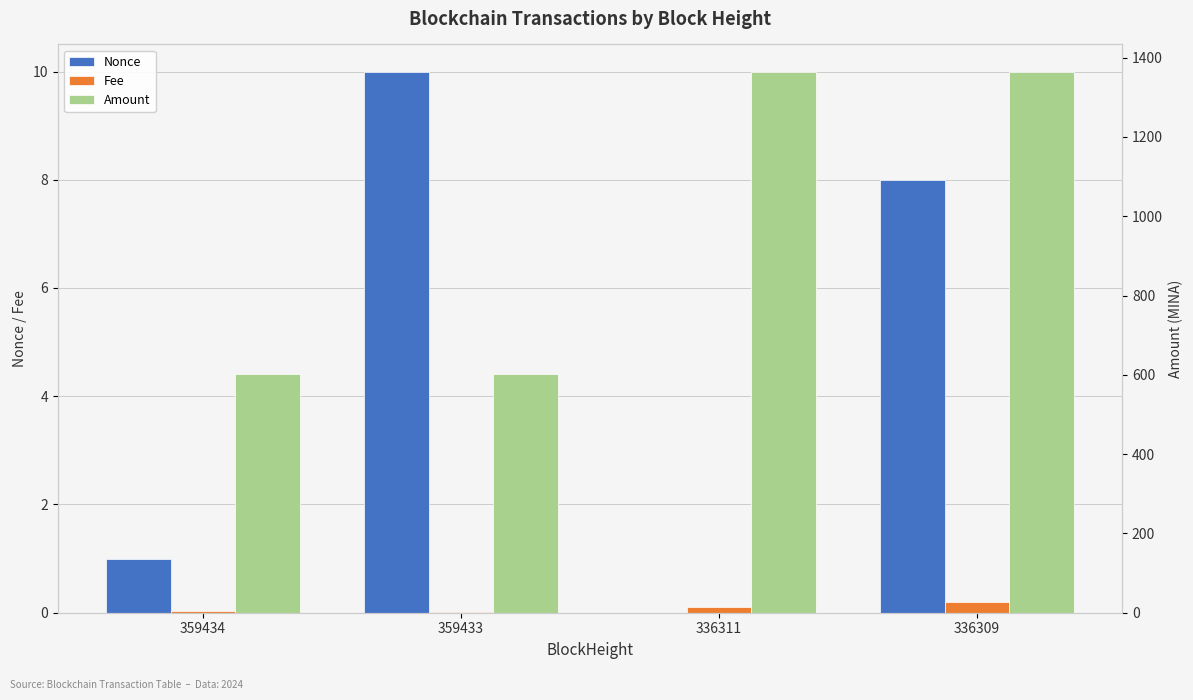

At which category is the sum across all series the highest?

336309